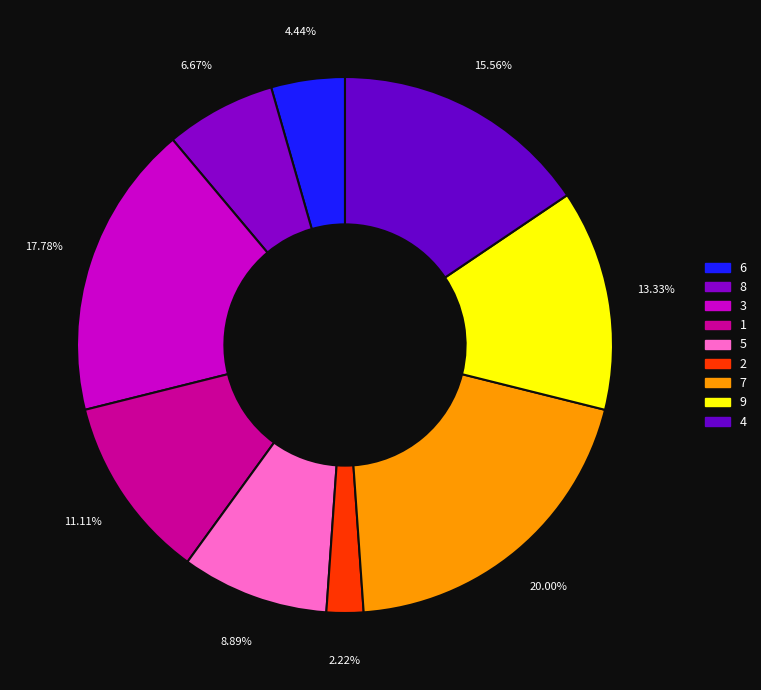

Does any single category account for the majority?

No